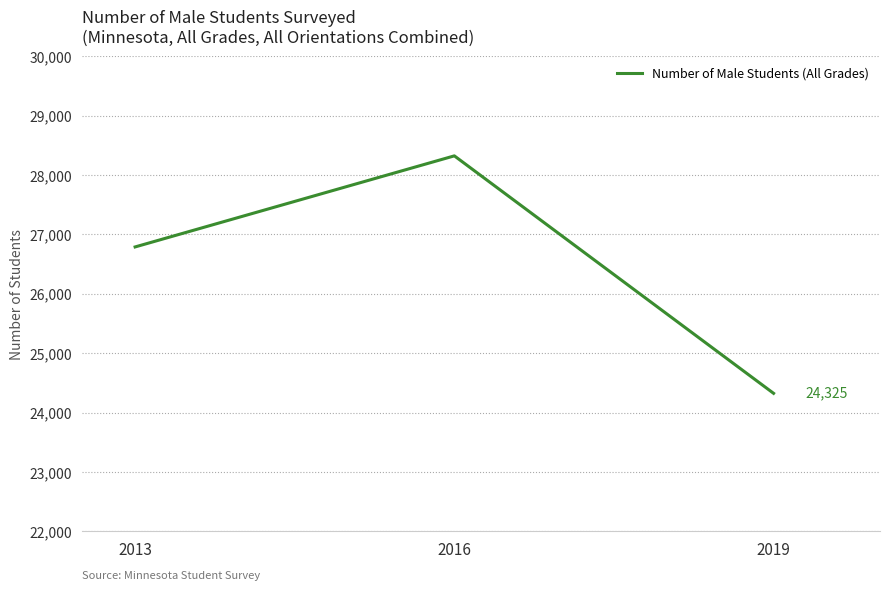

Reading left to right, transcribe all the data shown in this chart.

26789	28322	24325